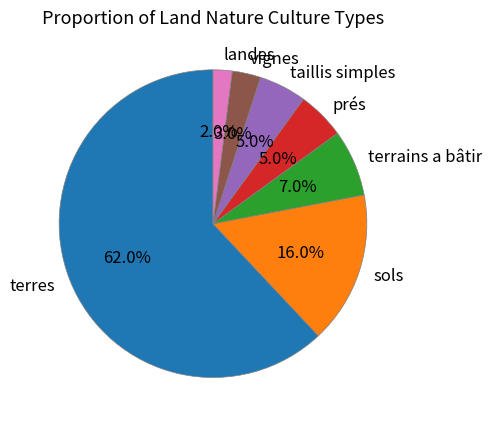

Is there a majority slice in this chart?

Yes